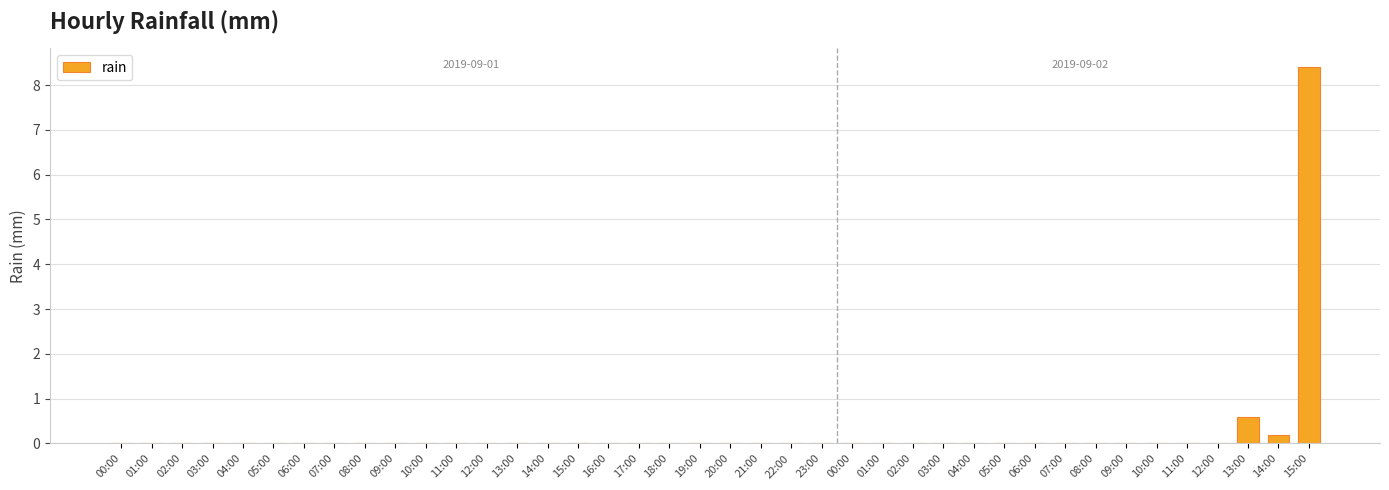

Is it true that the value at 15:00 is -5.6?

False